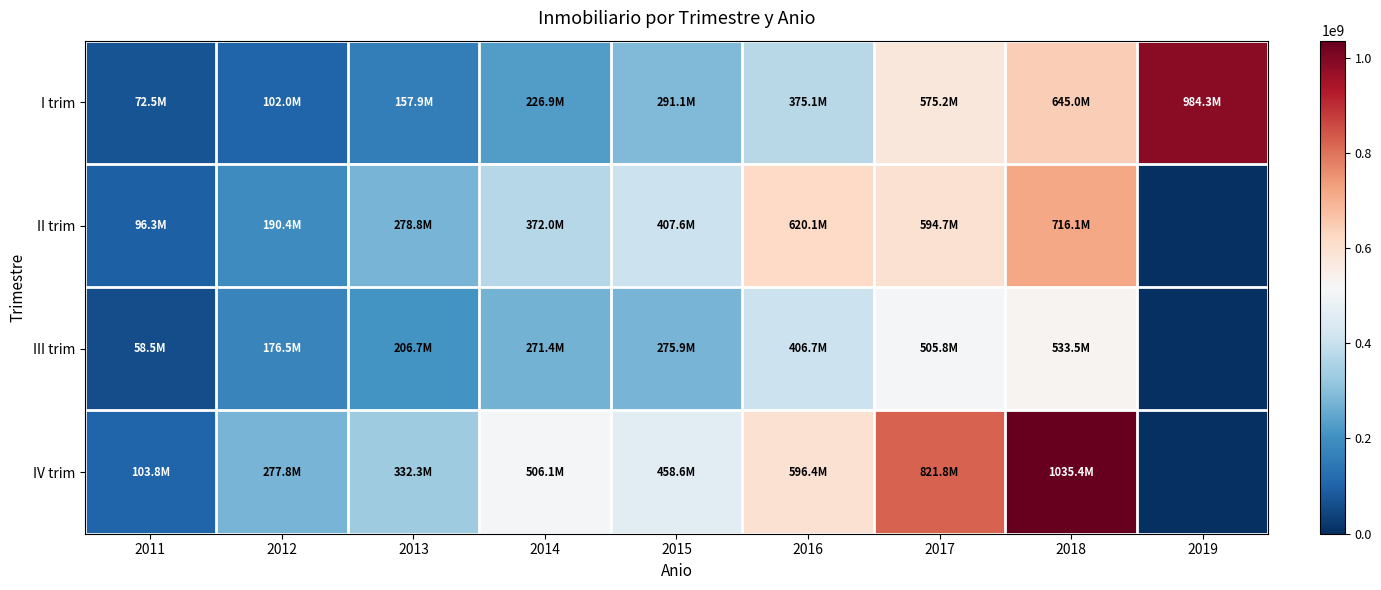

Rank the series at 2015 from highest to lowest value.

IV trim, II trim, I trim, III trim